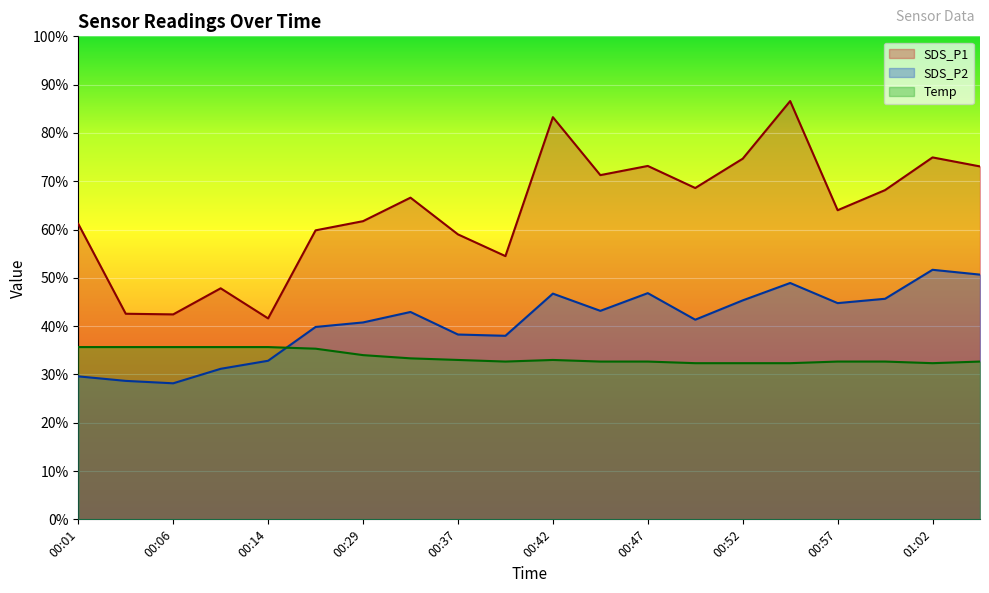

Which series has the largest total across all categories?

SDS_P1